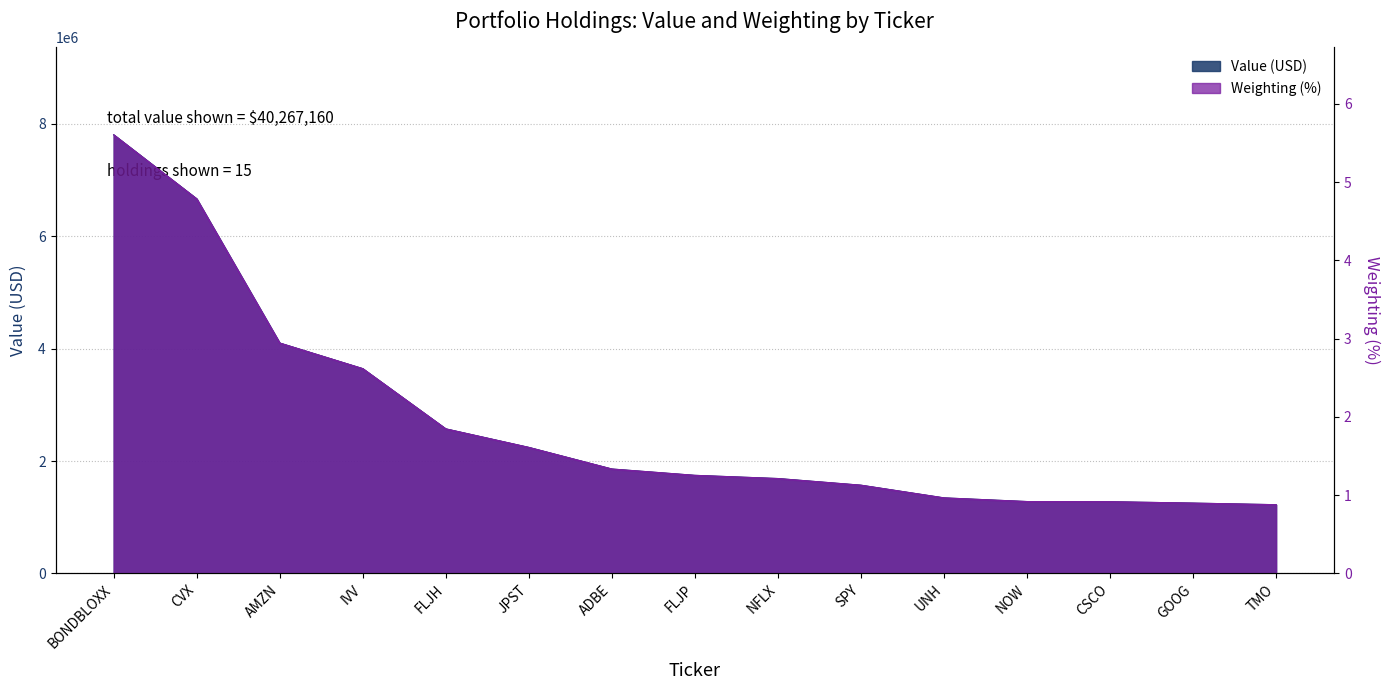

True or false: Value and Weighting cross at least once.

False